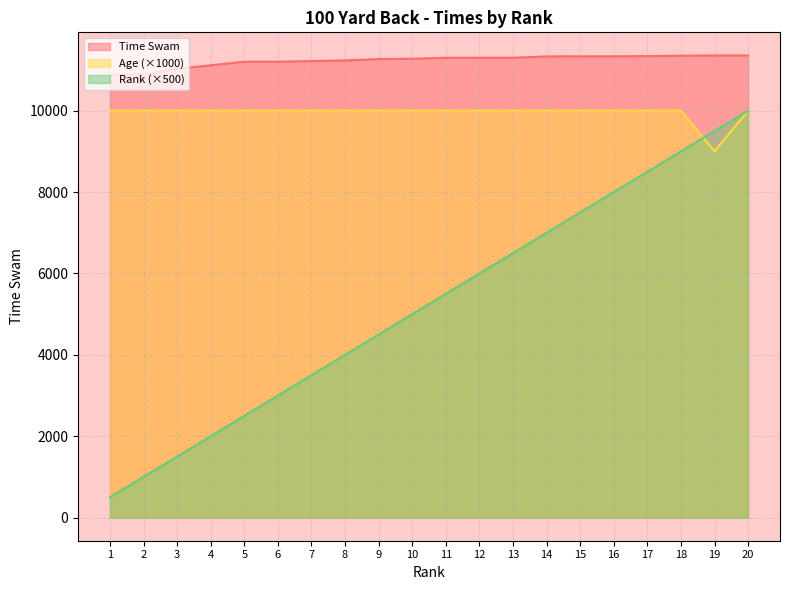

What is the approximate value of Rank at 1?

500